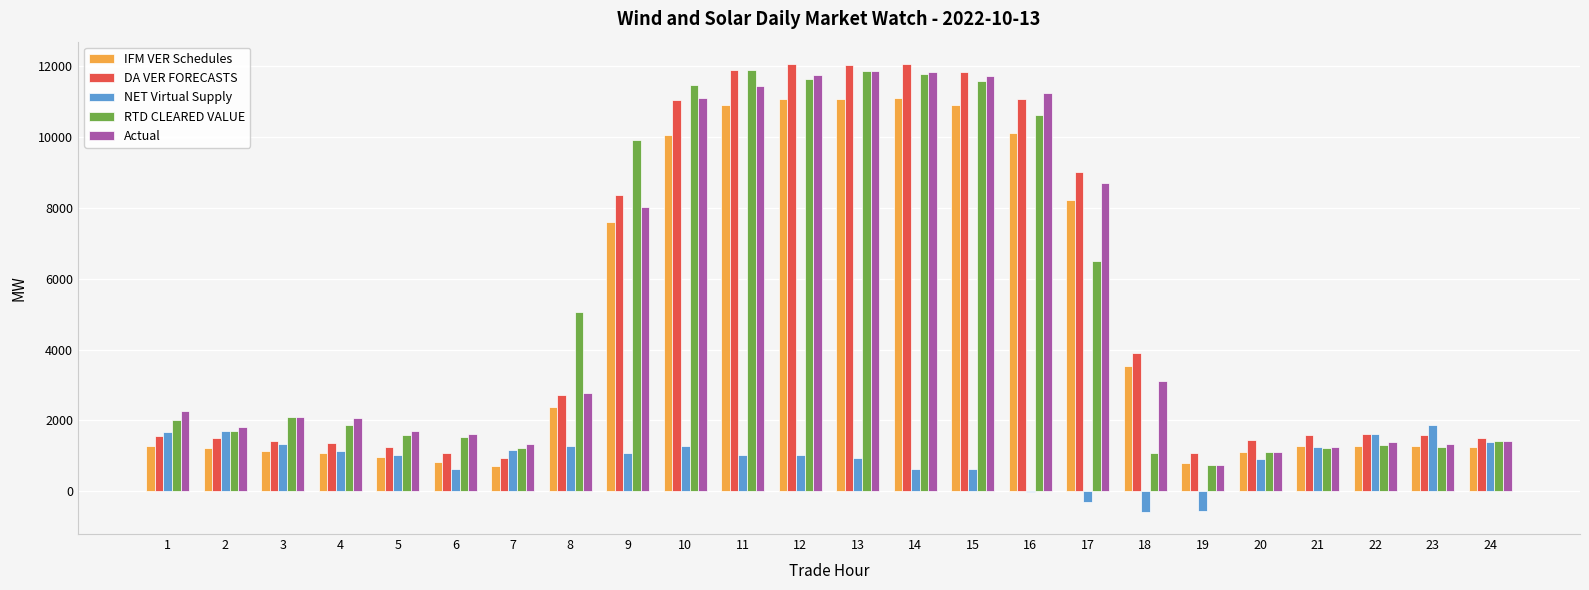

Between 5 and 16, which series saw the biggest shift?

DA VER FORECASTS